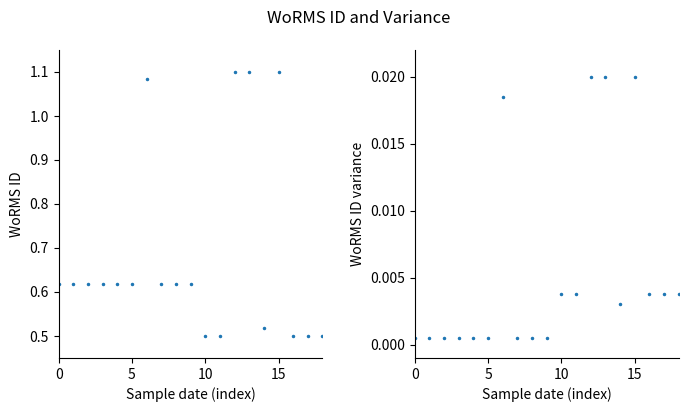

Reading left to right, extract all data points from this chart.

WoRMS ID: 0.6	0.6	0.6	0.6	0.6	0.6	1.1	0.6	0.6	0.6	0.5	0.5	1.1	1.1	0.5	1.1	0.5	0.5	0.5
WoRMS ID (variance): 0.0	0.0	0.0	0.0	0.0	0.0	0.0	0.0	0.0	0.0	0.0	0.0	0.0	0.0	0.0	0.0	0.0	0.0	0.0